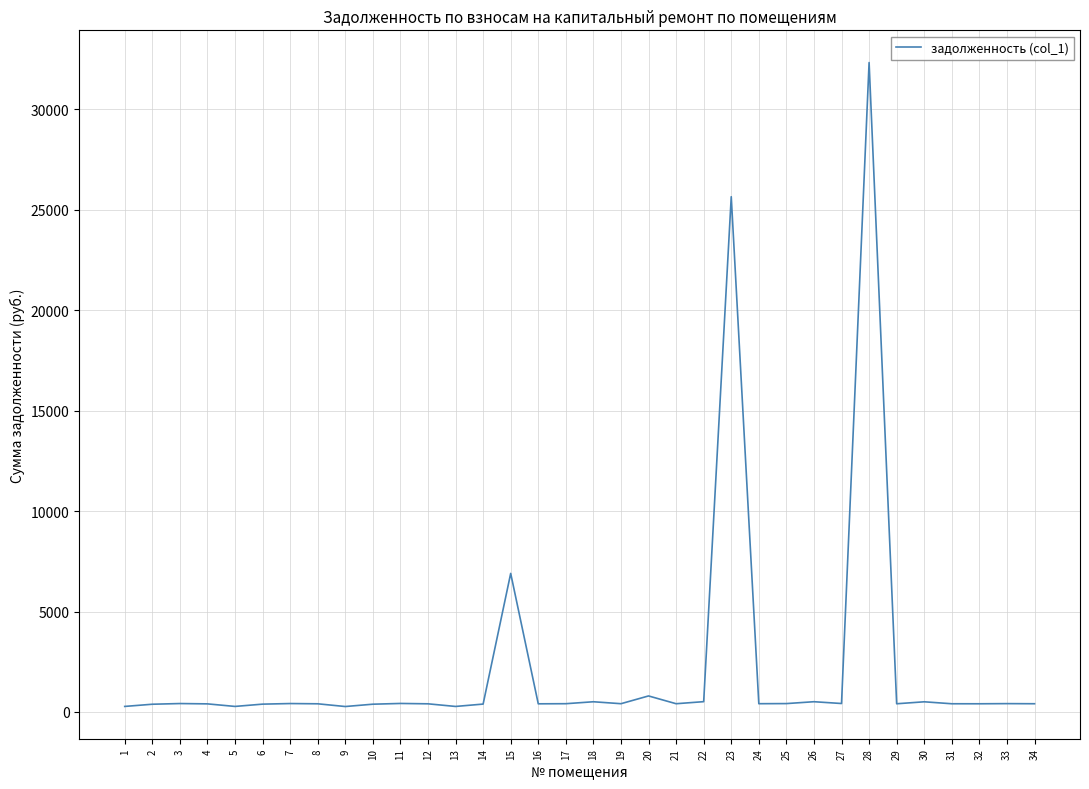

What is the ratio of the value at 2 to the value at 25?

0.9